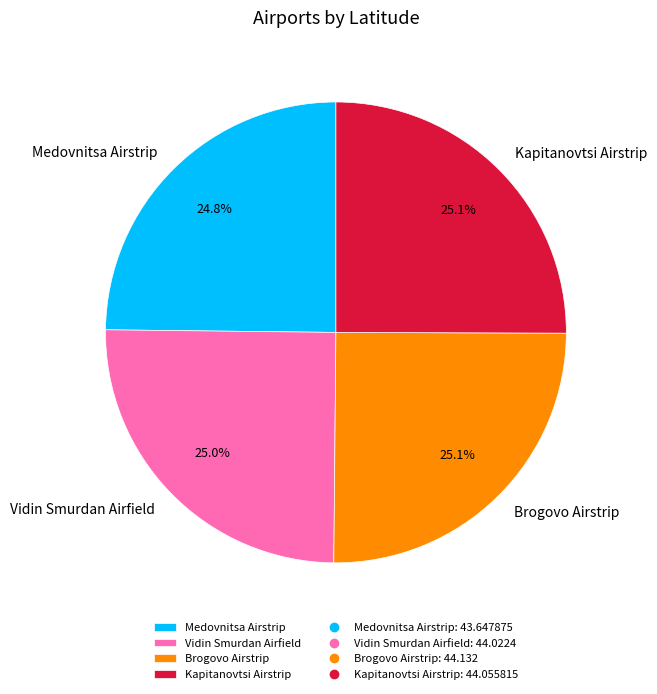

The Brogovo Airstrip slice represents 16% of the pie. True or false?

False